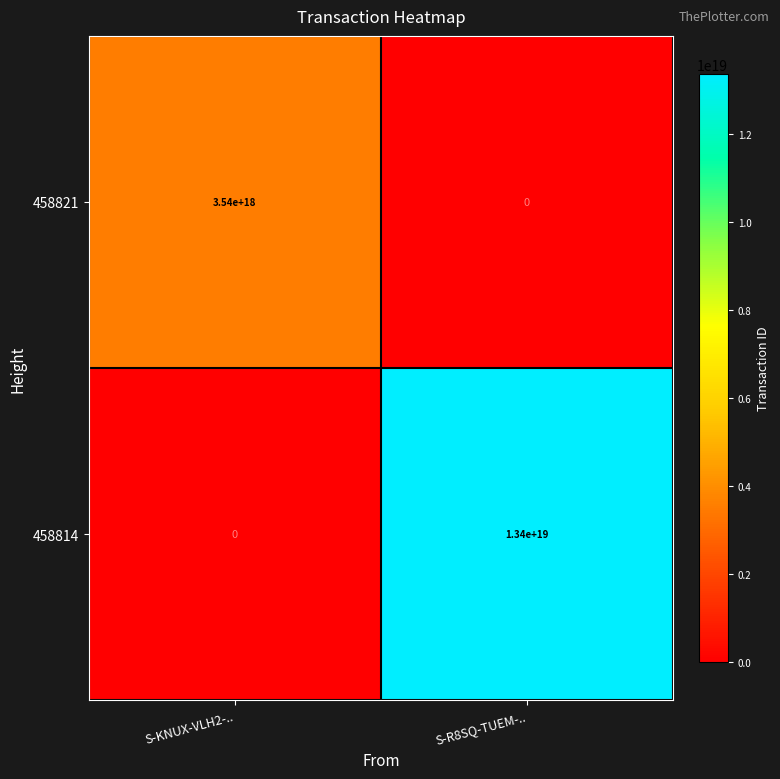

Rank the series by their maximum value, from lowest to highest.

458821, 458814